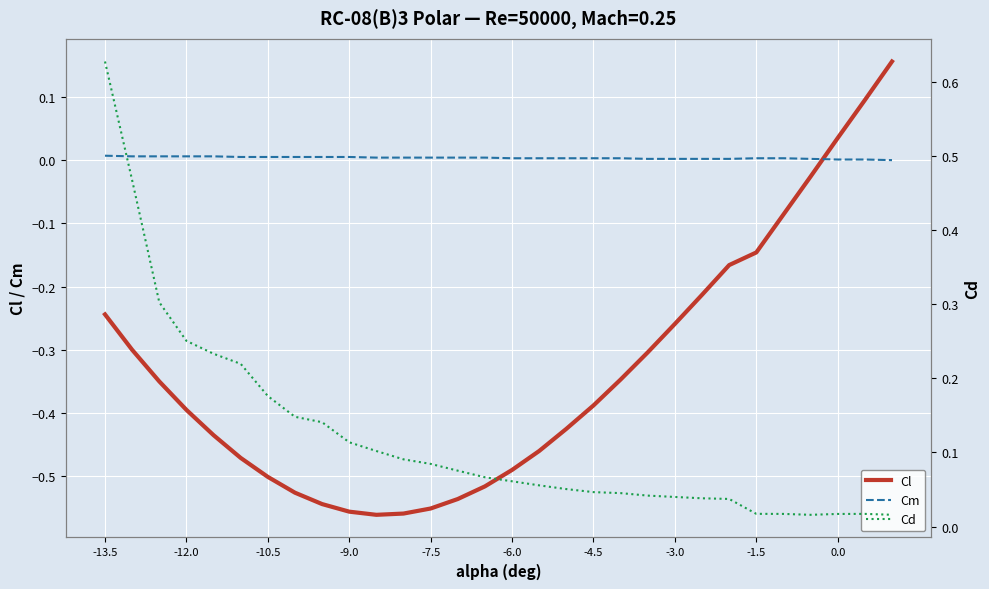

Reading left to right, transcribe all the data shown in this chart.

Cl: -0.2	-0.3	-0.3	-0.4	-0.4	-0.5	-0.5	-0.5	-0.5	-0.6	-0.6	-0.6	-0.6	-0.5	-0.5	-0.5	-0.5	-0.4	-0.4	-0.3	-0.3	-0.3	-0.2	-0.2	-0.1	-0.1	-0.0	0.0	0.1	0.2
Cm: 0.0	0.0	0.0	0.0	0.0	0.0	0.0	0.0	0.0	0.0	0.0	0.0	0.0	0.0	0.0	0.0	0.0	0.0	0.0	0.0	0.0	0.0	0.0	0.0	0.0	0.0	0.0	0.0	0.0	0.0
Cd: 0.6	0.5	0.3	0.3	0.2	0.2	0.2	0.1	0.1	0.1	0.1	0.1	0.1	0.1	0.1	0.1	0.1	0.1	0.0	0.0	0.0	0.0	0.0	0.0	0.0	0.0	0.0	0.0	0.0	0.0